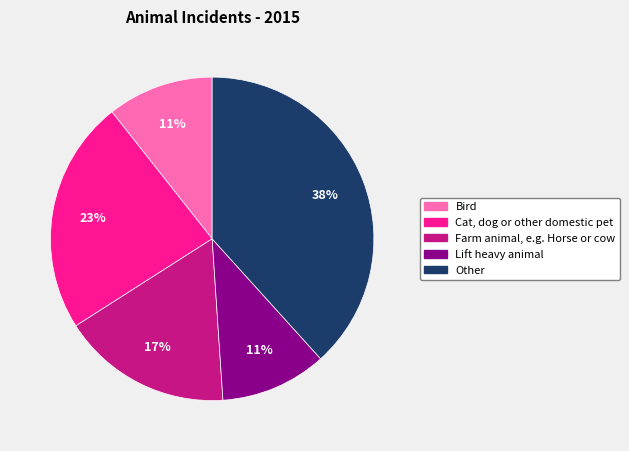

Is it true that Other is 24% of the pie?

False